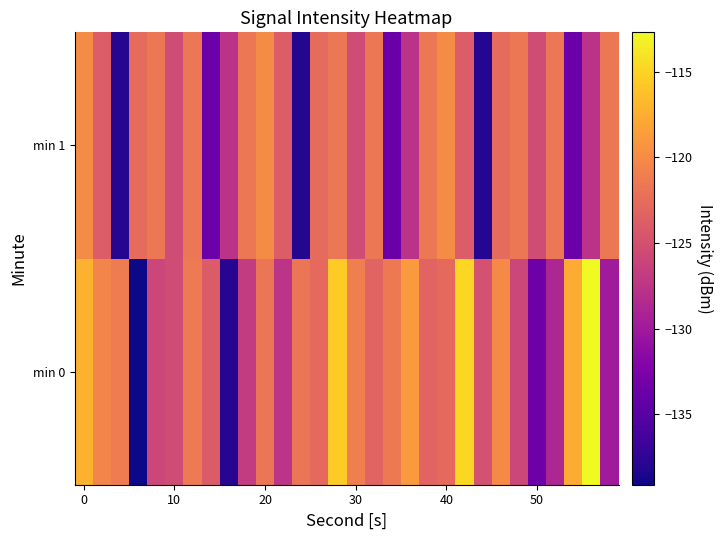

What is the minimum value shown in the chart?

-139.1